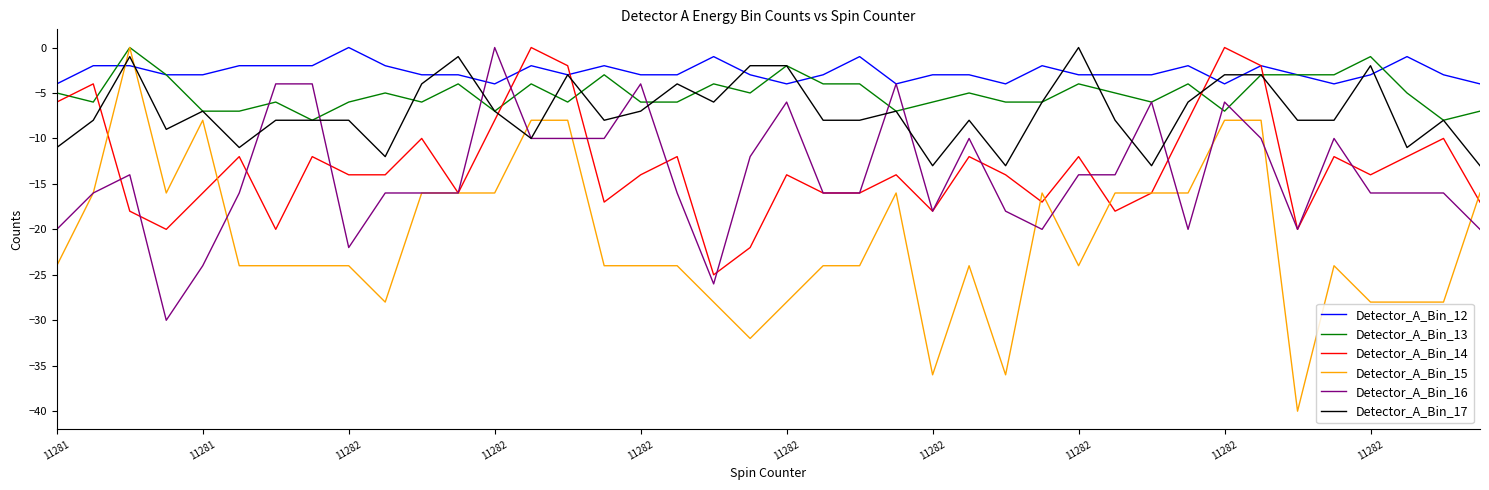

Which series has the largest range (max minus min)?

Detector_A_Bin_15